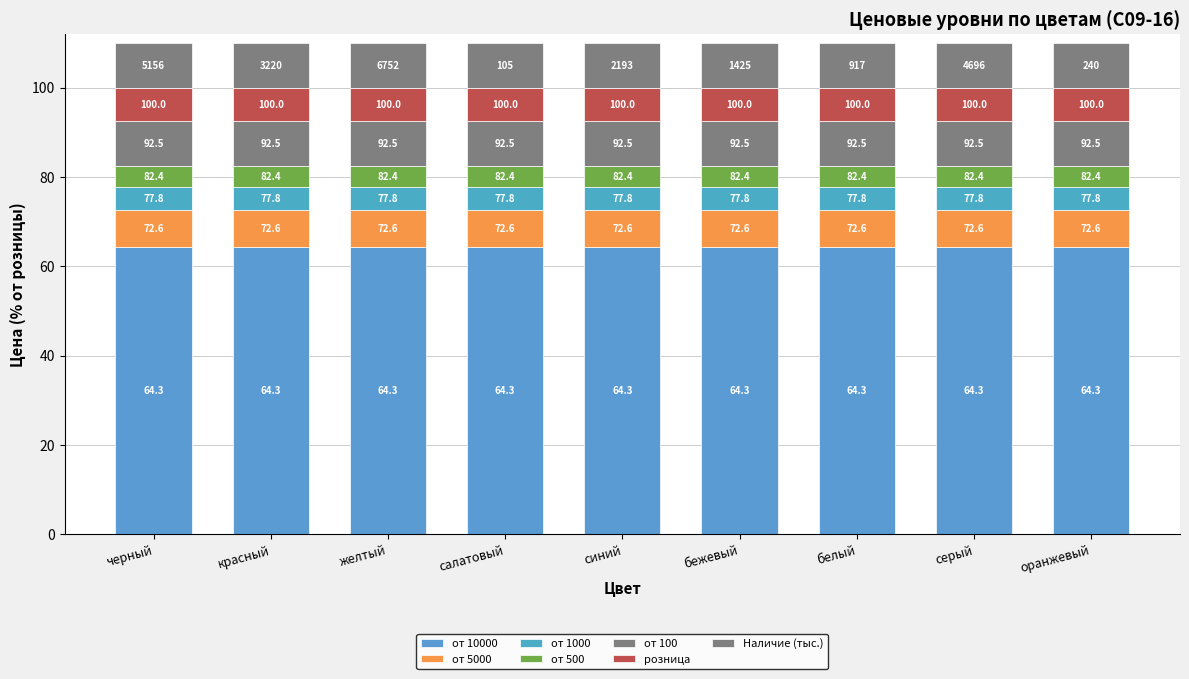

What is the average value of the от 10000 series?

64.3